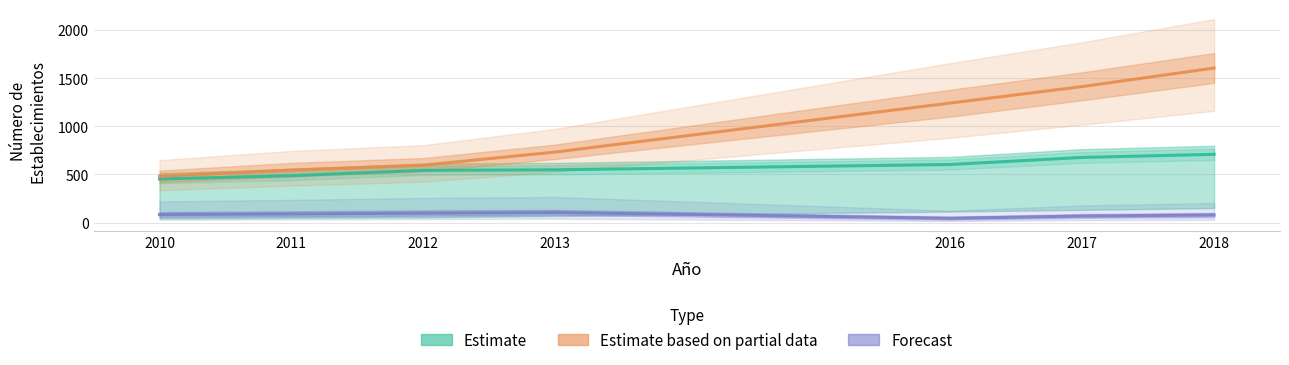

Reading left to right, what are all the values shown in this chart?

Manufactura (Estimate): 2010=452.4	2011=486.7	2012=542.3	2013=548.0	2016=603.1	2017=676.5	2018=708.6
Agricultura (Estimate based on partial data): 2010=481.0	2011=546.0	2012=596.0	2013=732.0	2016=1241.0	2017=1412.0	2018=1604.0
Mineria (Forecast): 2010=84.0	2011=90.0	2012=98.0	2013=105.0	2016=45.0	2017=68.0	2018=79.0